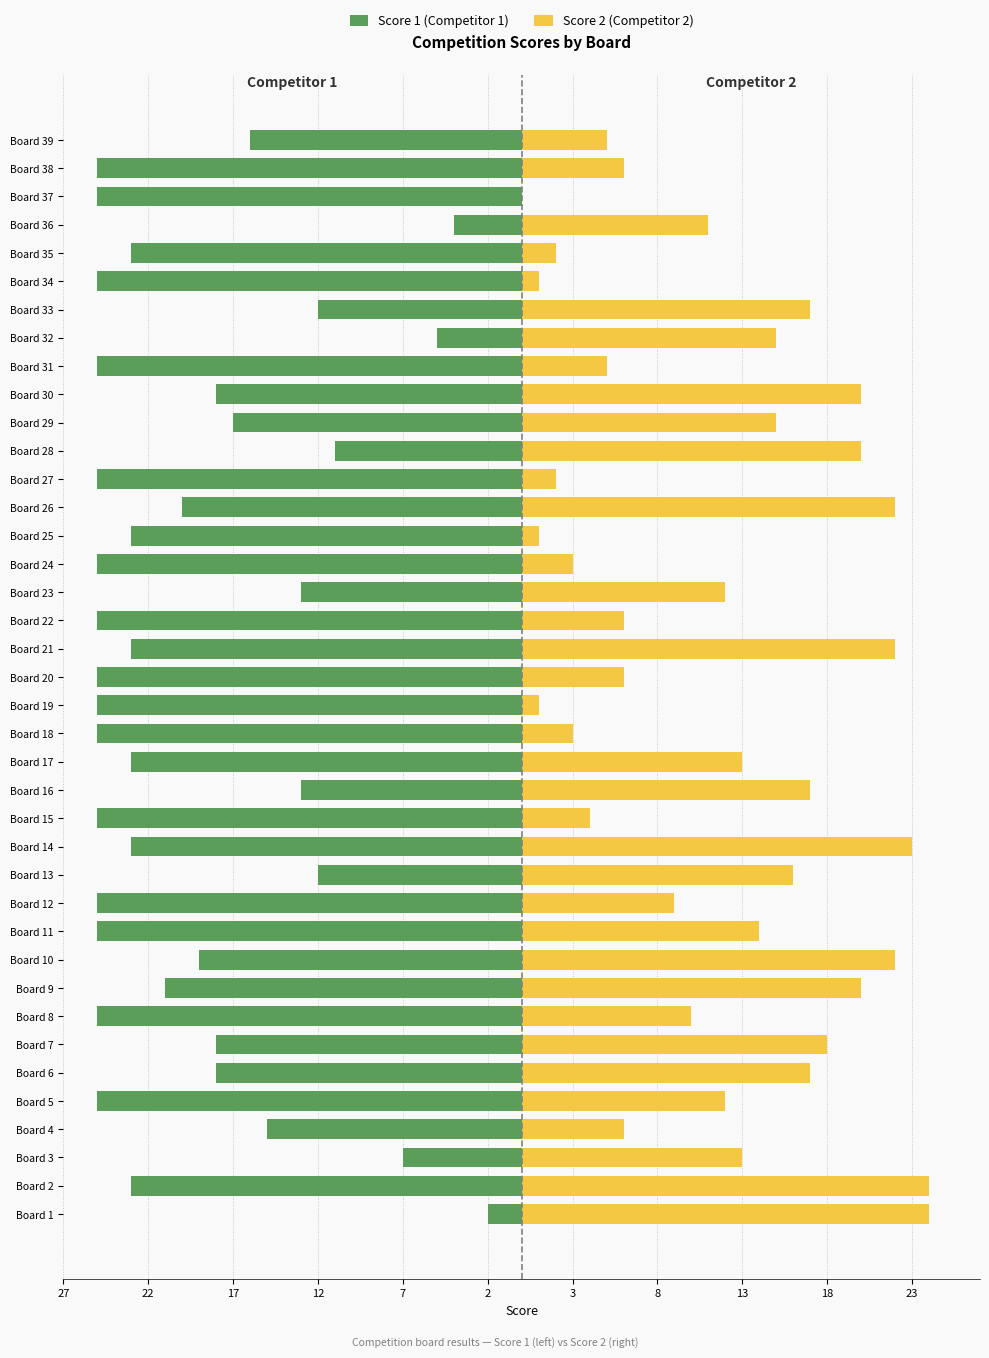

How many bars are there in total?

78